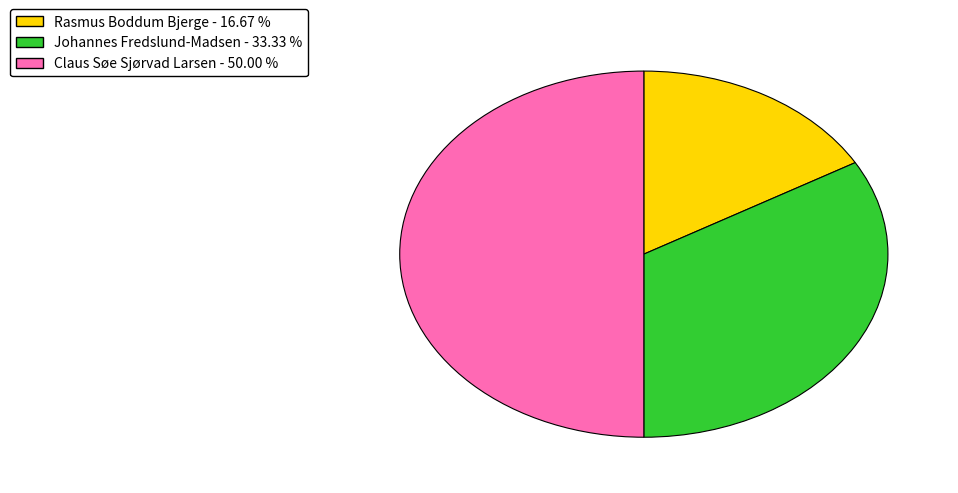

Which has a higher value, Johannes Fredslund-Madsen - 33.33 % or Rasmus Boddum Bjerge - 16.67 %?

Johannes Fredslund-Madsen - 33.33 %